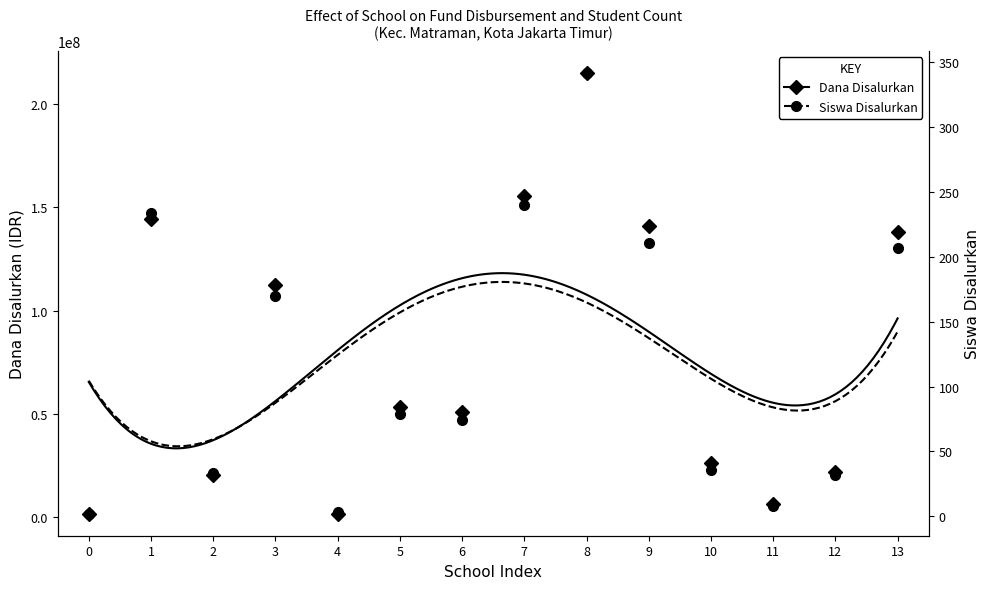

Reading right to left, extract all data points from this chart.

Dana Disalurkan: 138000000	21750000	6000000	26250000	141000000	215250000	155625000	50625000	53250000	1500000	112500000	20250000	144375000	1500000
Siswa Disalurkan: 207	32	8	36	211	342	240	74	79	3	170	33	234	2